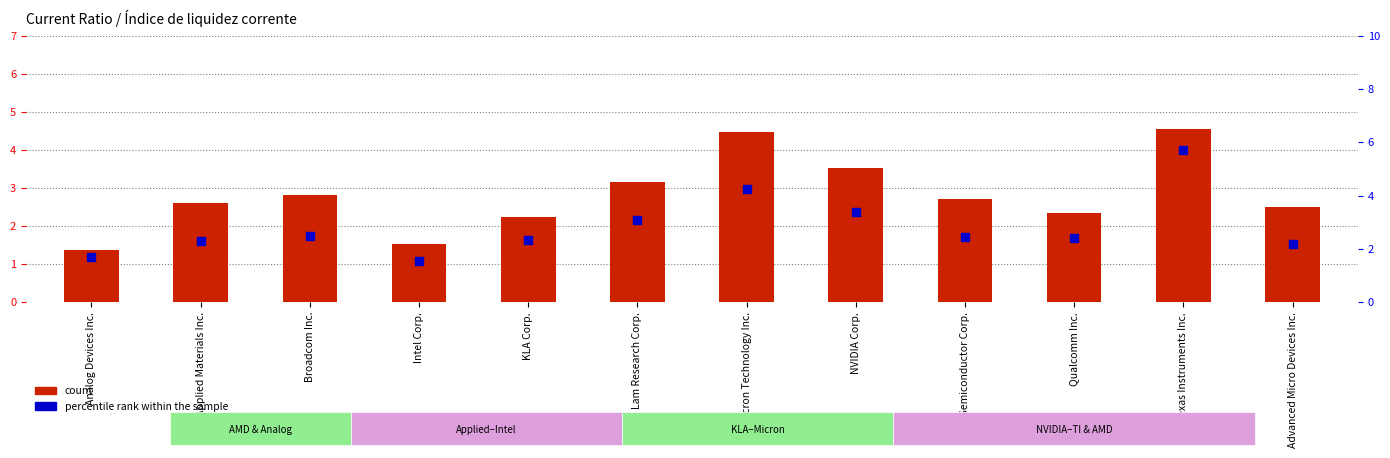

Which series contains the highest Y value?

percentile rank within the sample